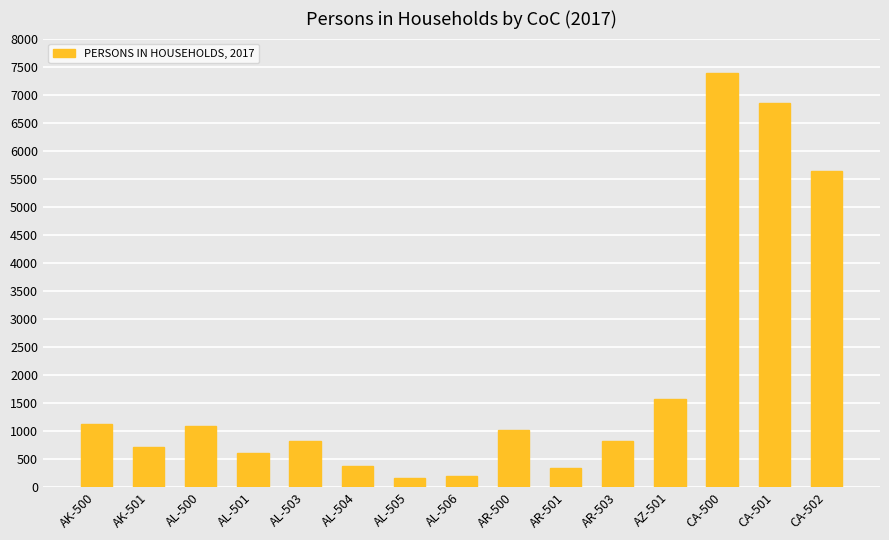

Are the bars grouped side by side (vs. stacked)?

No